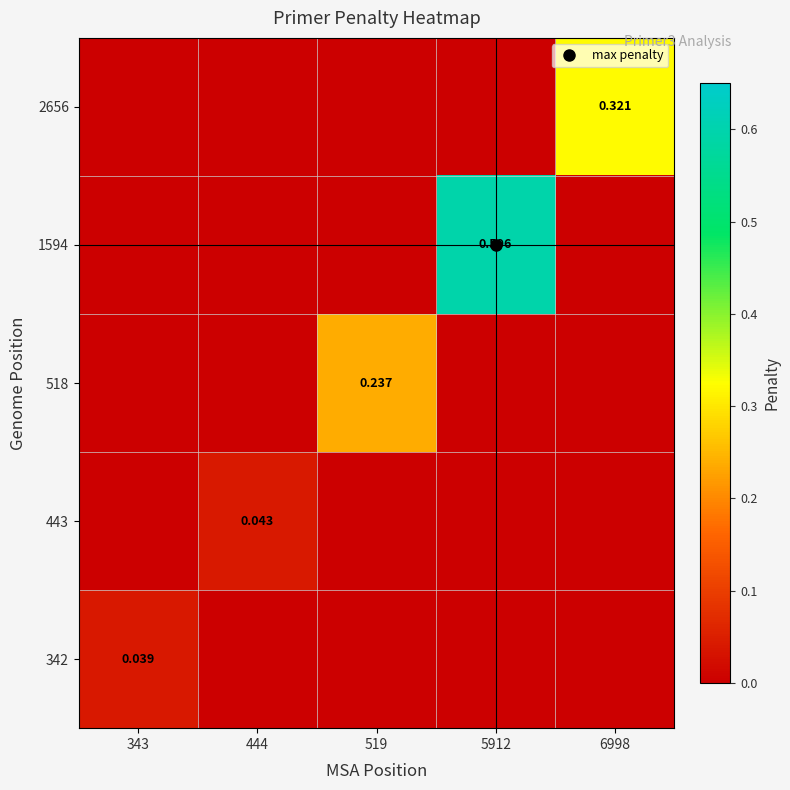

List the labels in order of 2656 value, largest first.

6998, 343, 444, 519, 5912